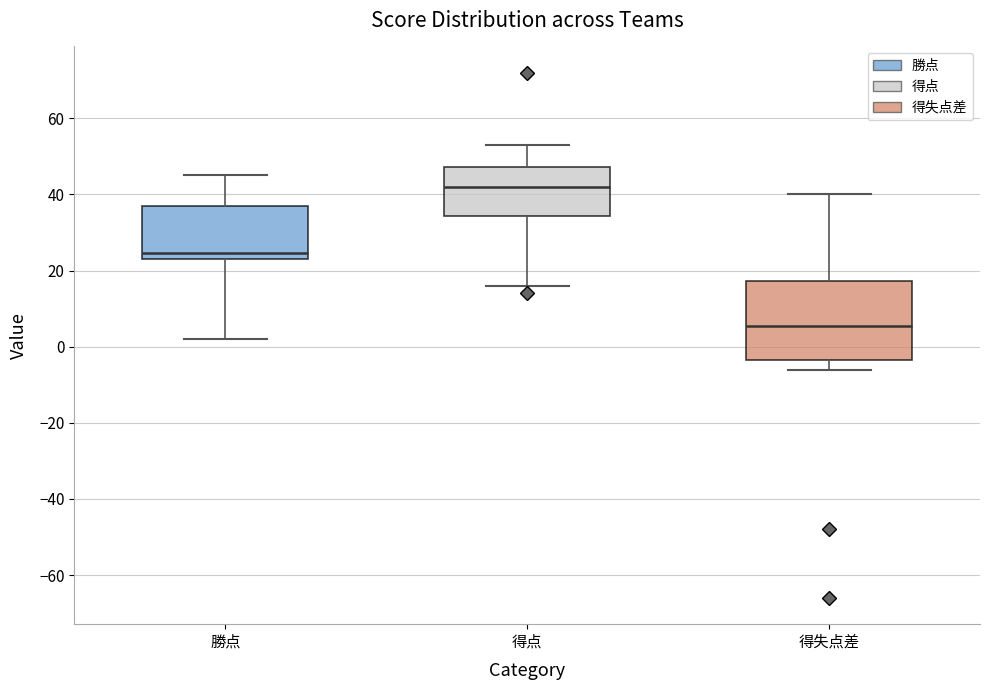

Reading left to right, read every box against the y-axis: the position of its median line, the range the box covers, and the ends of its whiskers. The values are not printed on the chart, so give them approximately, as read against the axis.

勝点: median 24 (just above the box's lower edge), box 24 to 38, whiskers 2 to 46
得点: median 42, box 34 to 48, whiskers 16 to 54
得失点差: median 6, box -4 to 18, whiskers -6 to 40